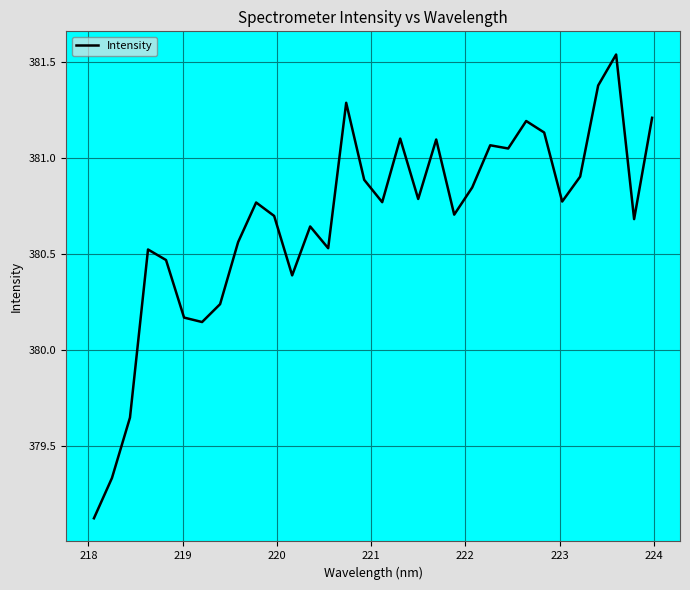

What is the difference between the maximum and minimum values?

2.4